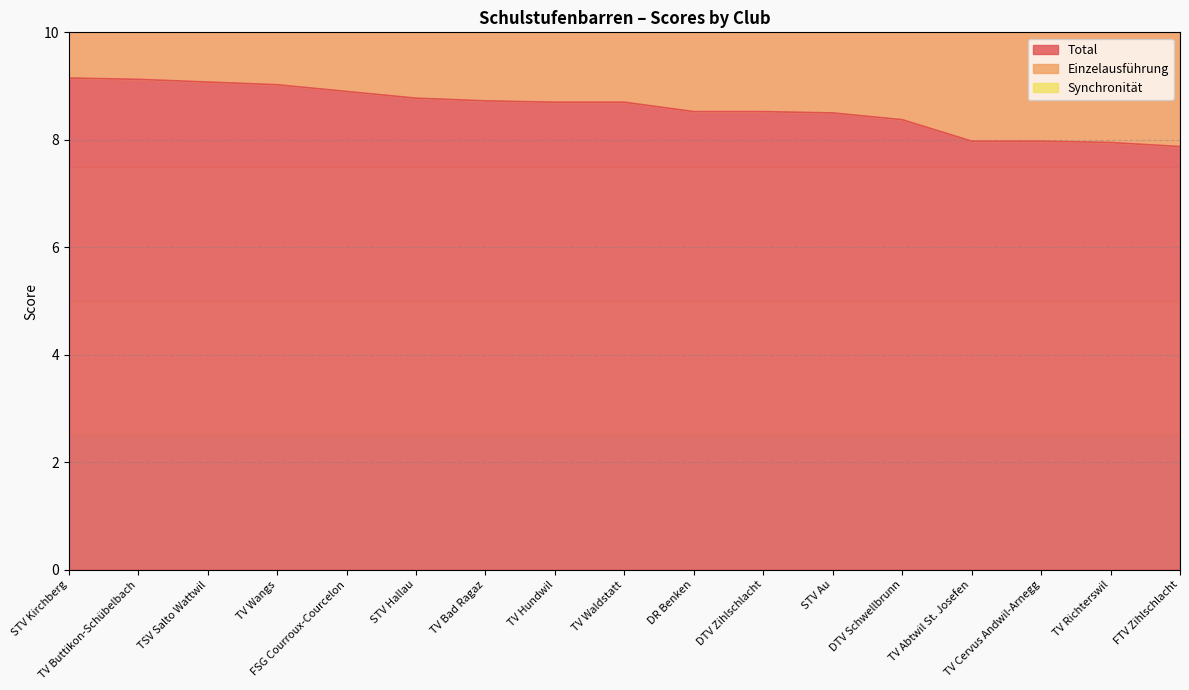

True or false: Einzelausführung and Total cross at least once.

False